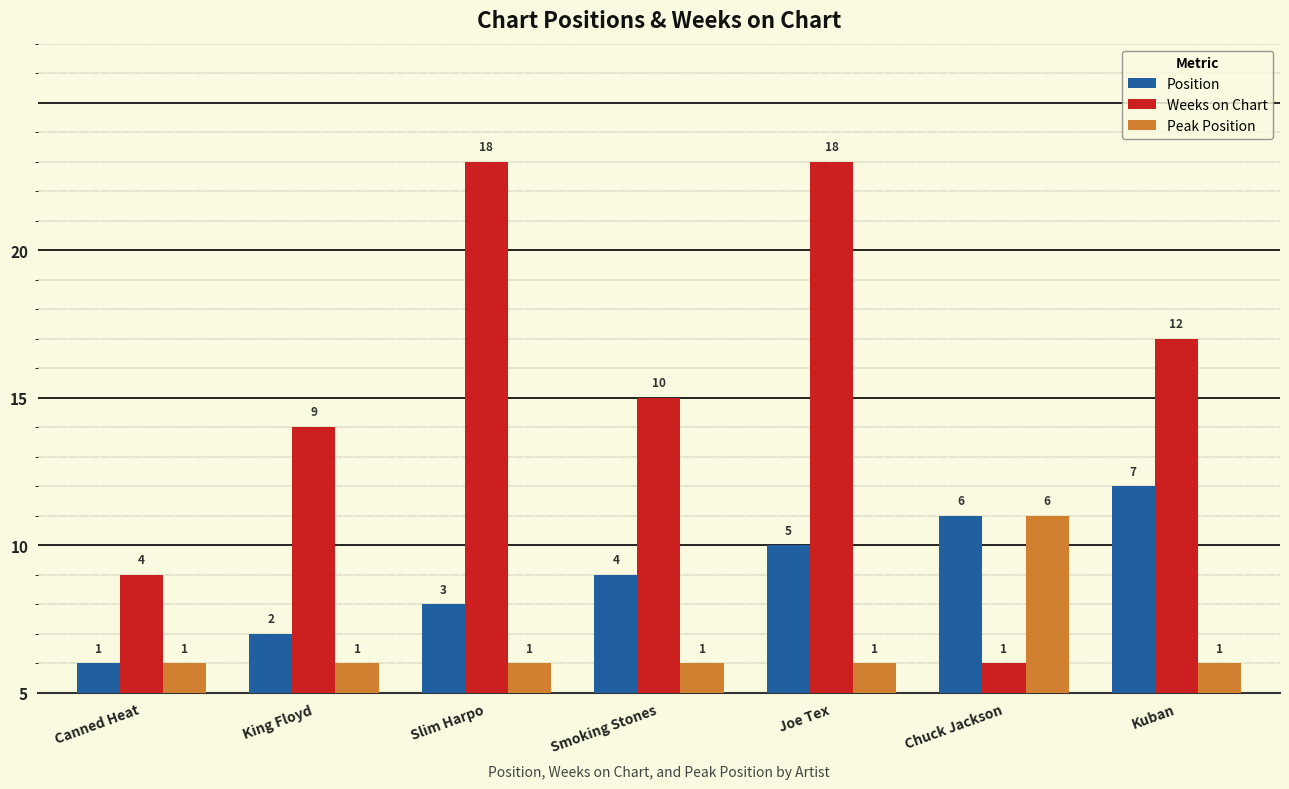

List the series in order of their peak value, highest first.

Weeks on Chart, Position, Peak Position